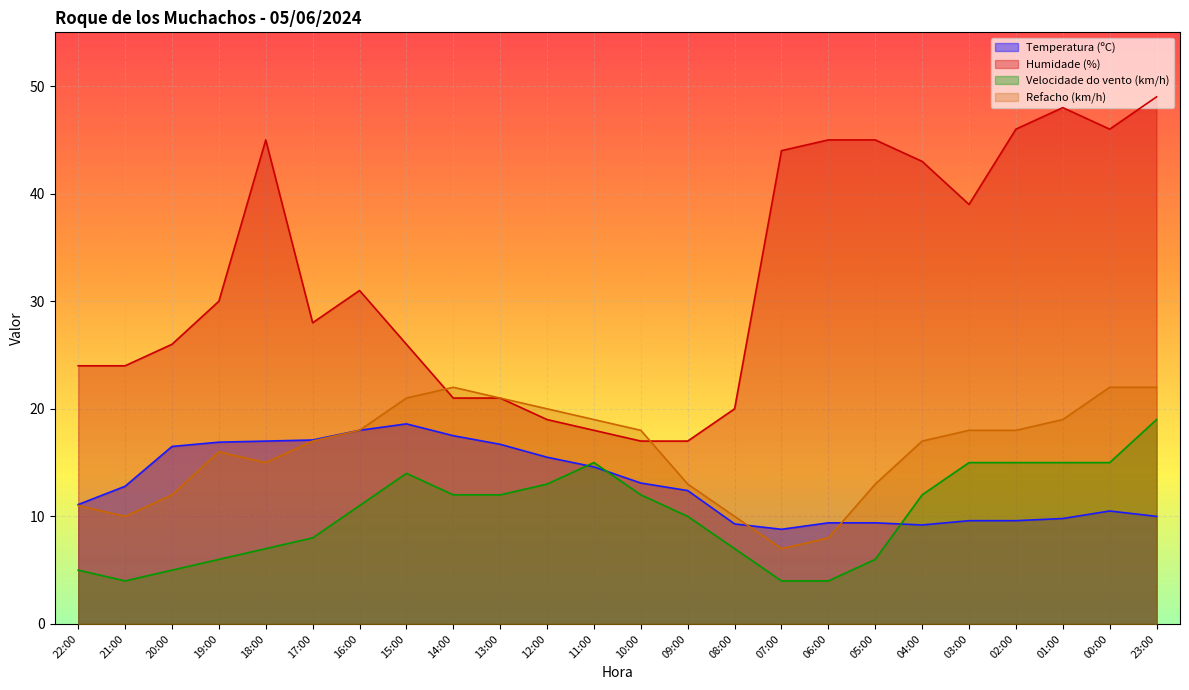

Between 16:00 and 08:00, which series saw the biggest shift?

Humidade (%)